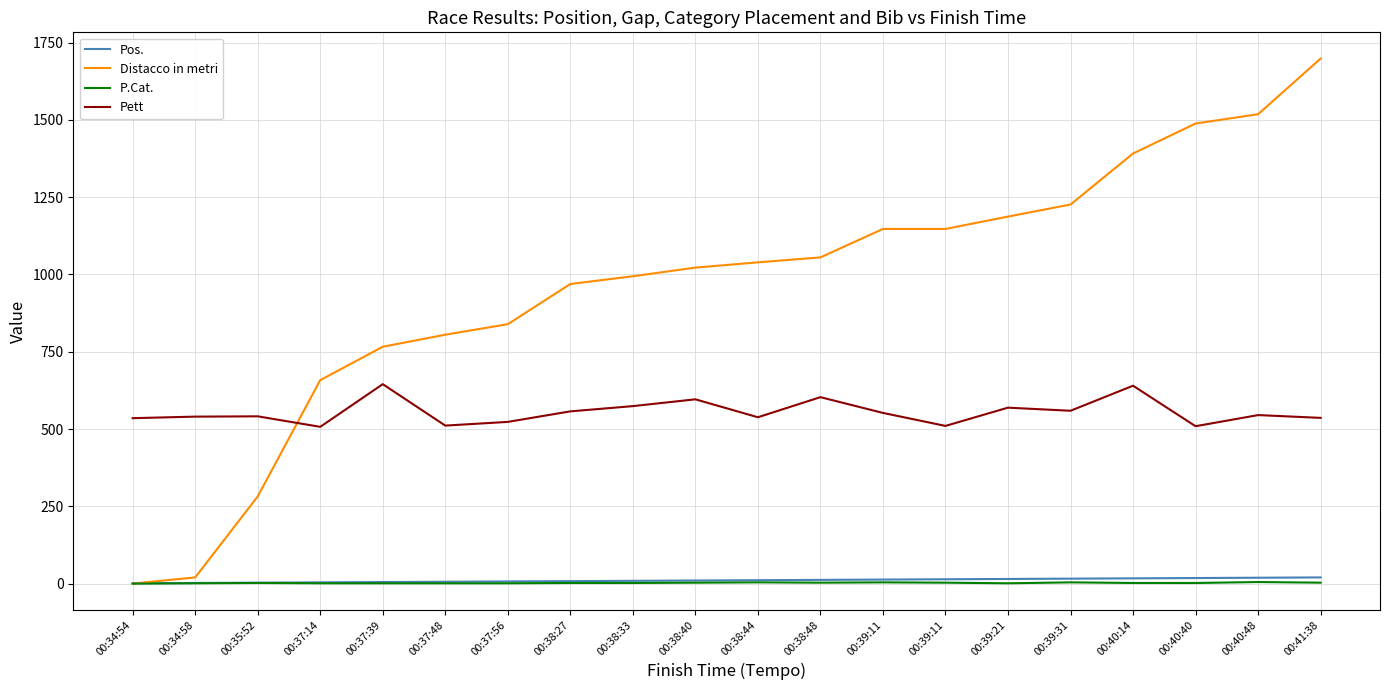

At which category is the sum across all series the highest?

00:41:38